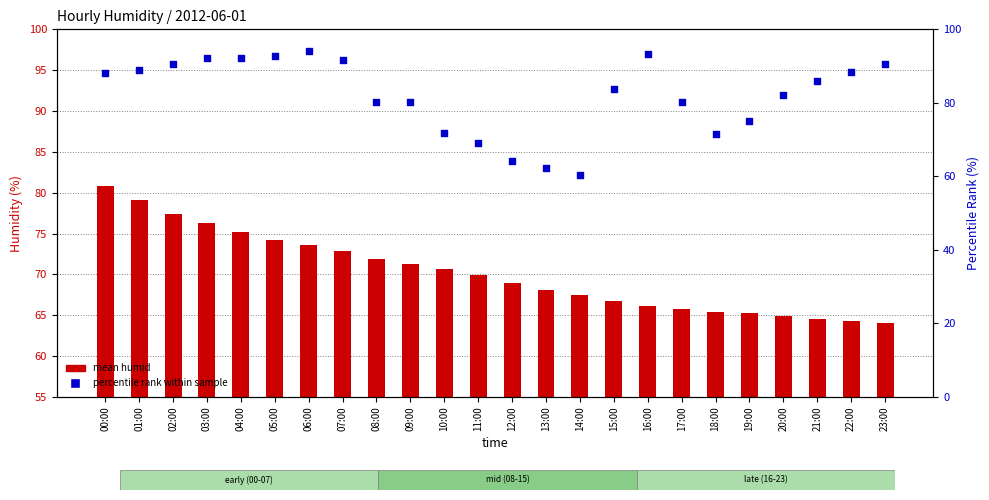

At how many categories does at least one series exceed 74?

18